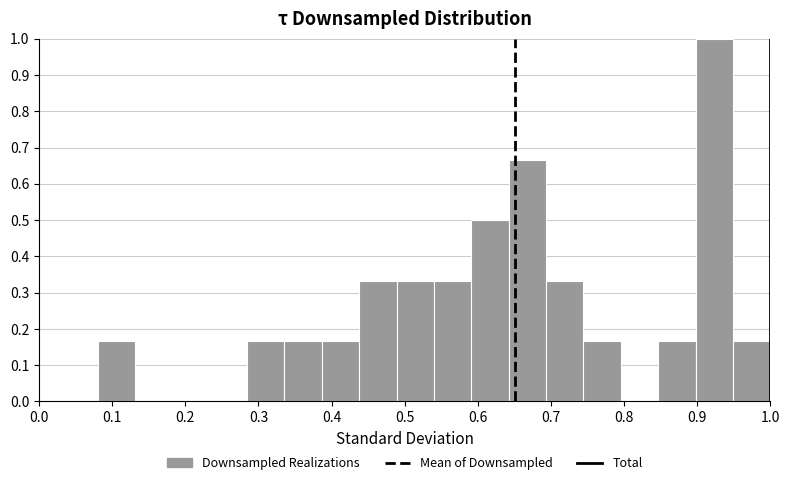

How tall is the bar that spans 0.85 to 0.90 on the x-axis? Neither the bar edges nor the heights are printed on the chart, so give them approximately, as read against the axes.

0.17